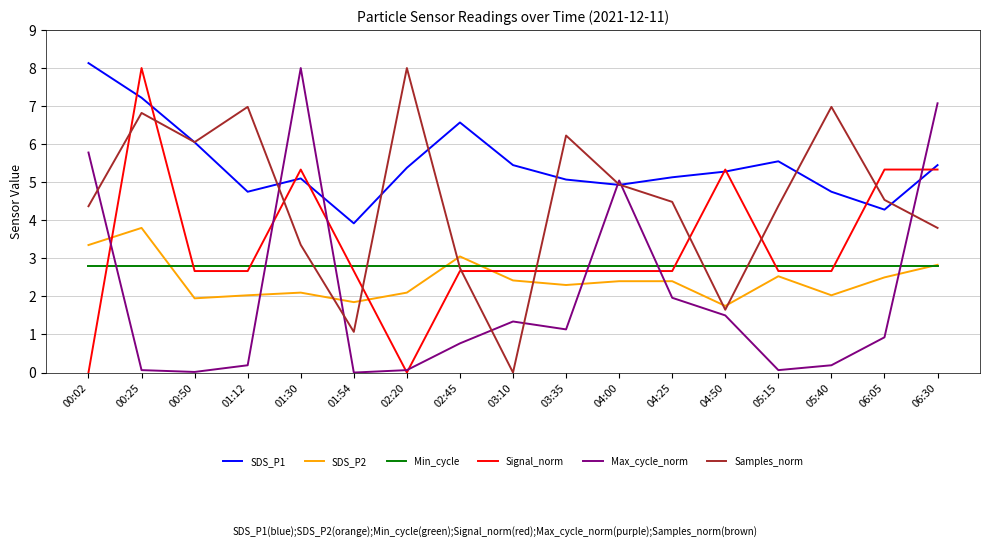

What are all the series names shown in the legend?

SDS_P1, SDS_P2, Min_cycle, Signal_norm, Max_cycle_norm, Samples_norm